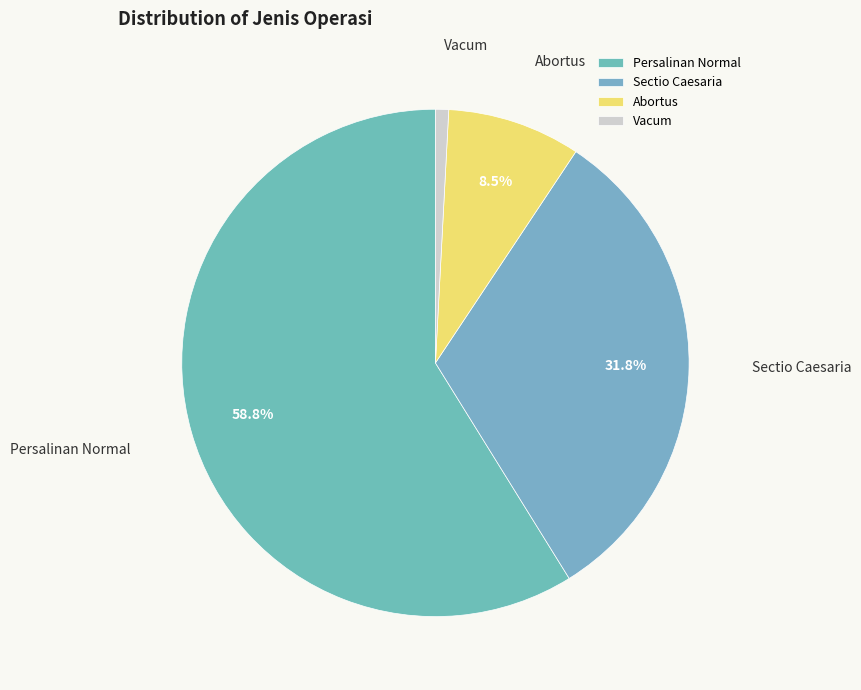

To the nearest percent, what is the average slice percentage?

25%